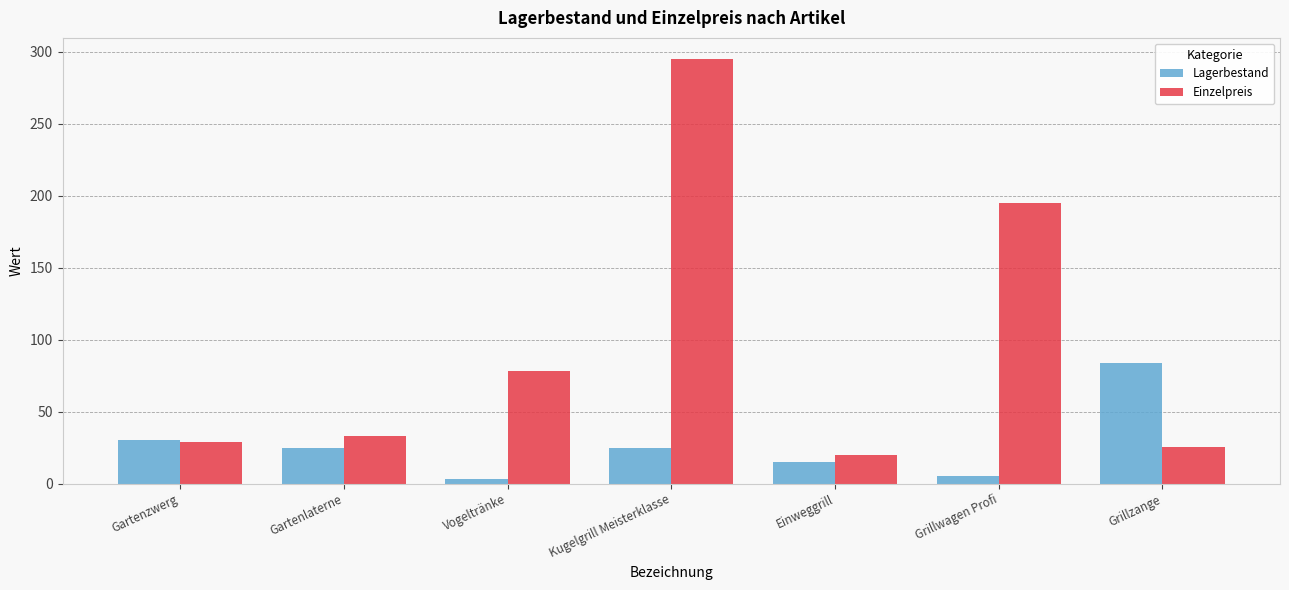

What is the total value across all series at Grillzange?

109.8